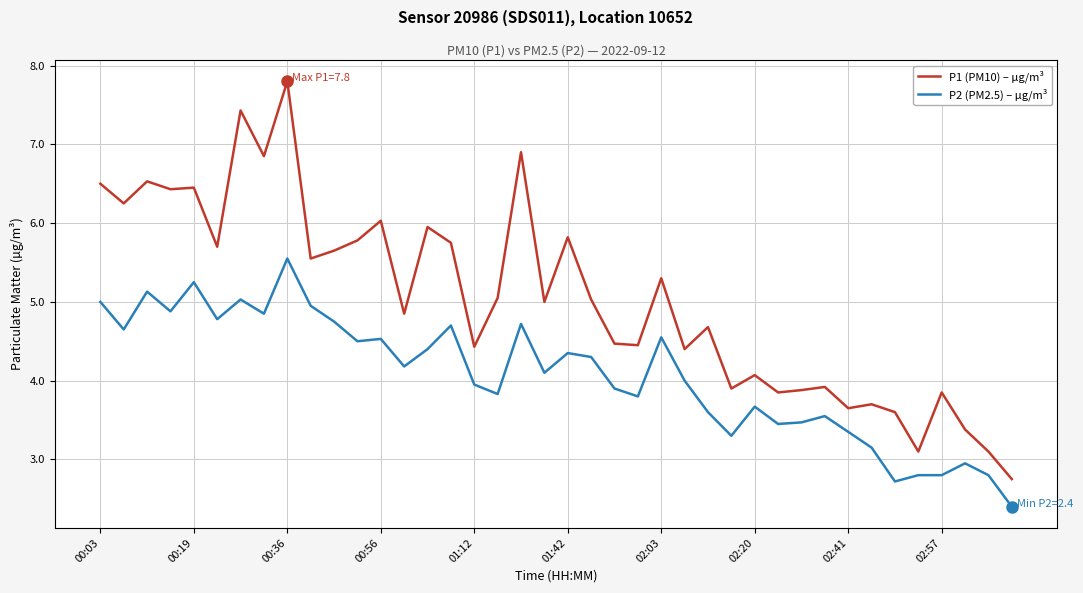

List the series in order of their peak value, lowest first.

P2 (PM2.5) – µg/m³, P1 (PM10) – µg/m³